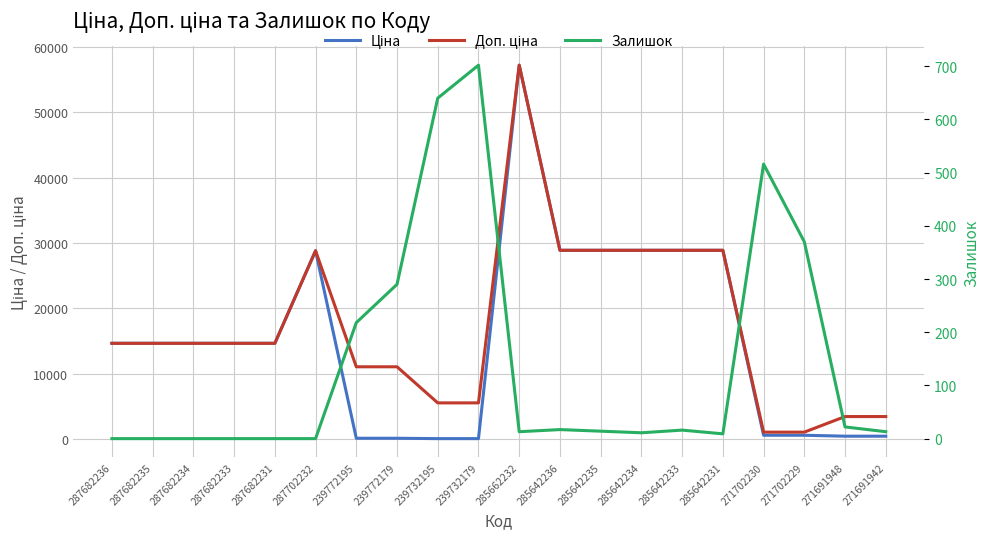

The value of Ціна at 287702232 is 15402.5. True or false?

False